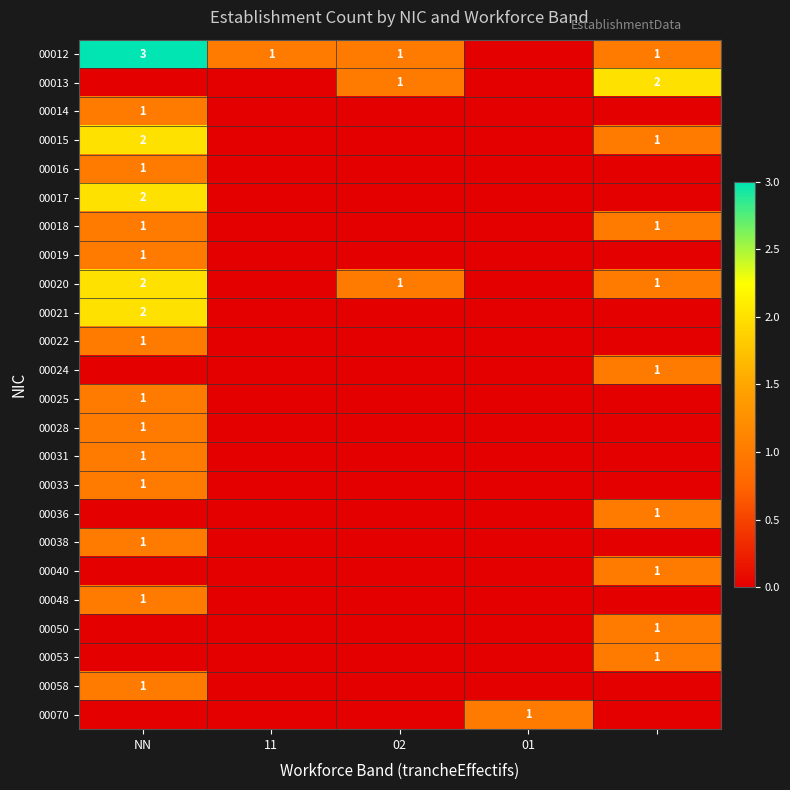

Is it true that 00013 equals 0 at 02?

False